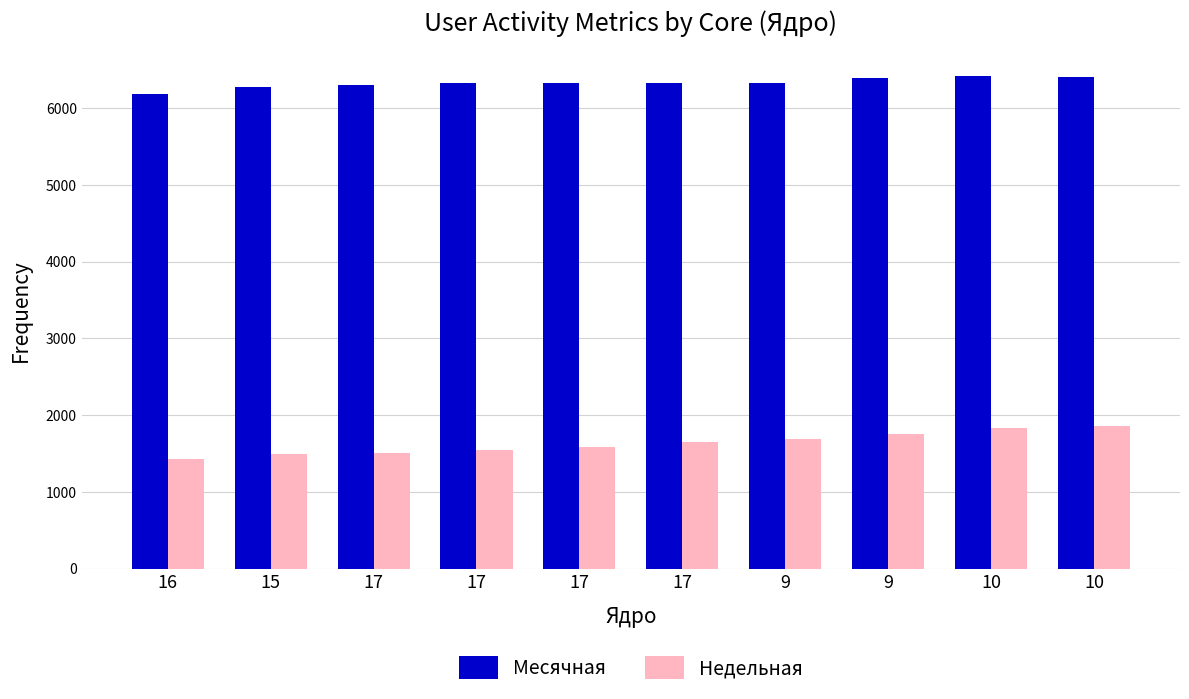

Reading right to left, list all the values displayed in this chart.

Месячная: 10=6410	10=6420	9=6395	9=6329	17=6327	17=6321	17=6323	17=6296	15=6273	16=6178
Недельная: 10=1864	10=1829	9=1759	9=1693	17=1648	17=1593	17=1548	17=1513	15=1495	16=1429